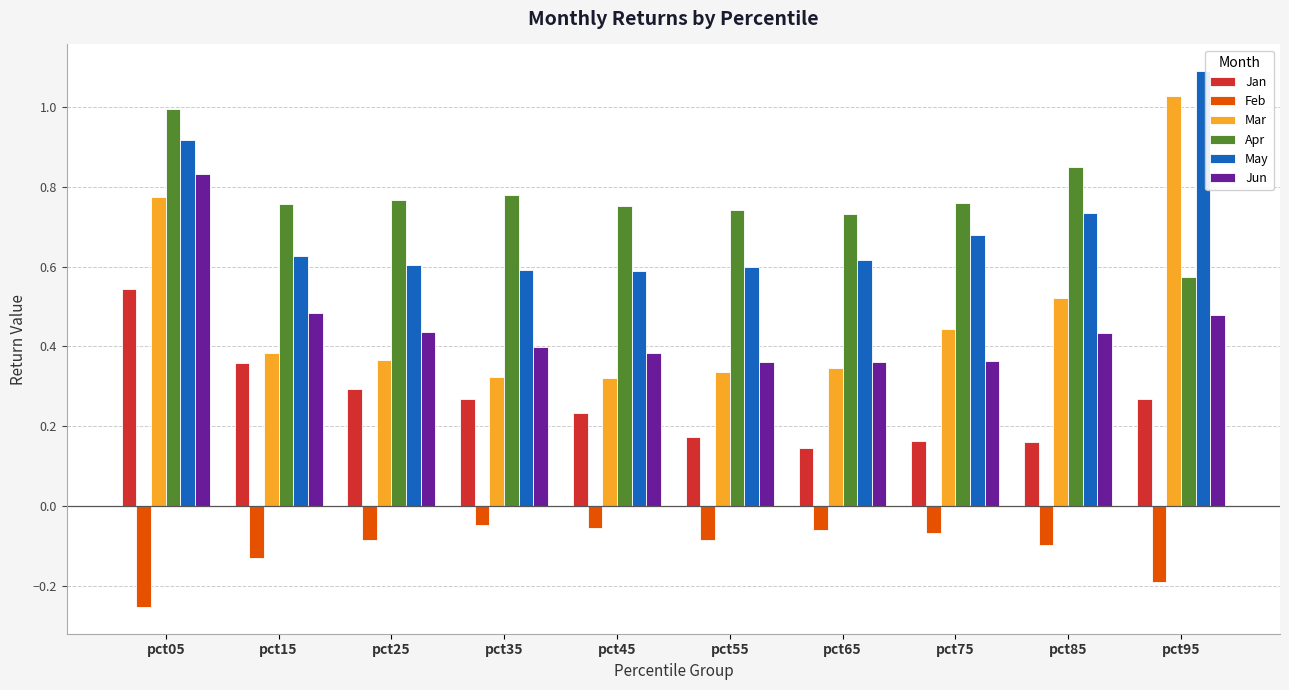

Which series has the widest spread of values?

Mar